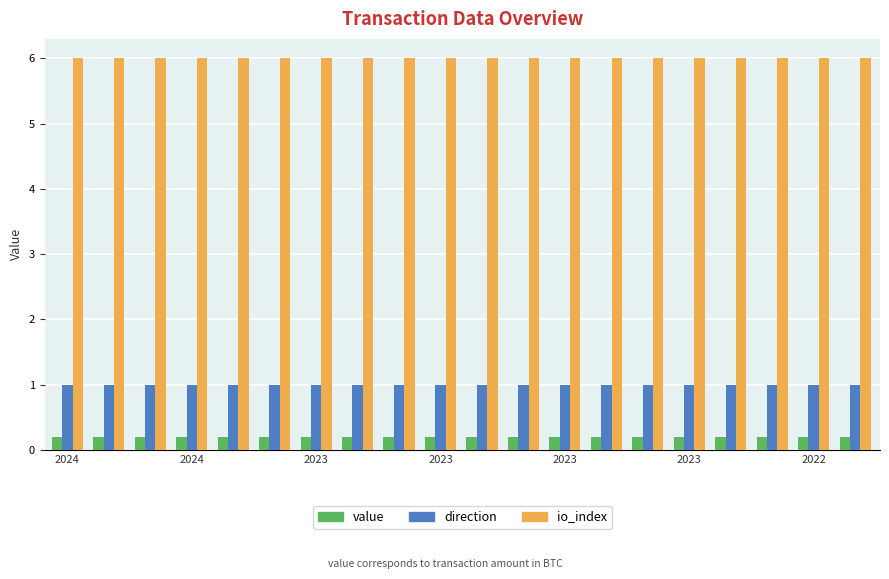

What is the minimum value for io_index?

6.0